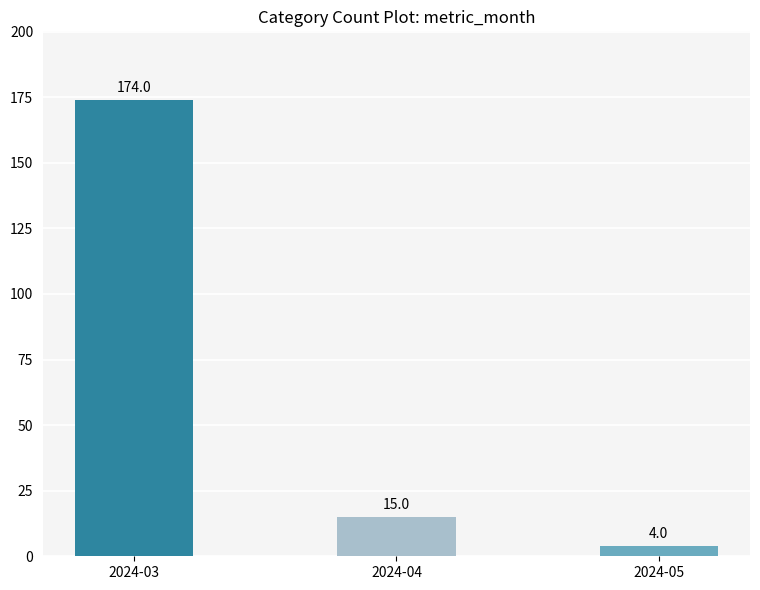

Which has a higher value, 2024-04 or 2024-03?

2024-03